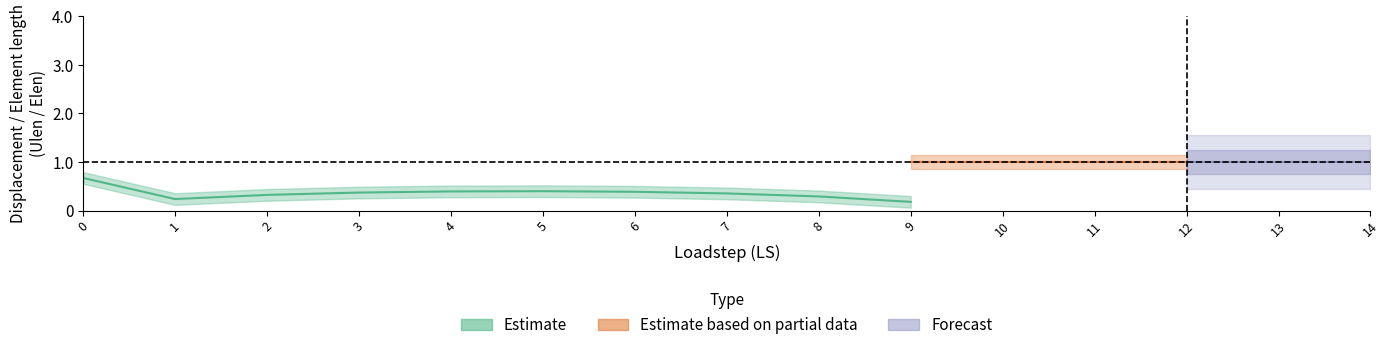

What is the value of the Ulen point at the 1st from the left?

0.7